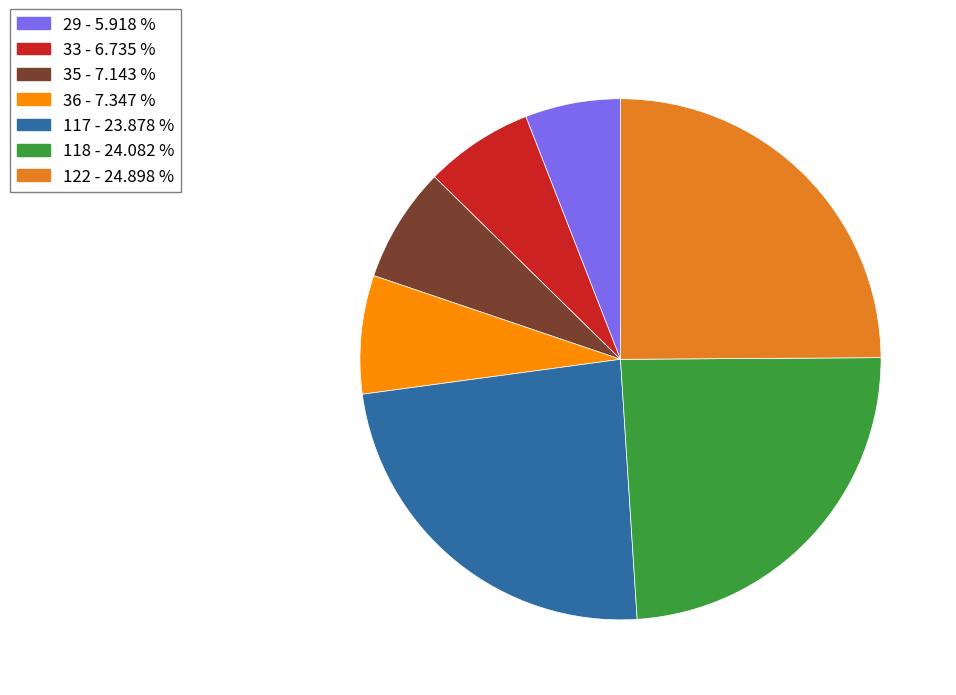

Approximately how many times larger is the value at 33 - 6.735 % compared to 36 - 7.347 %?

0.9